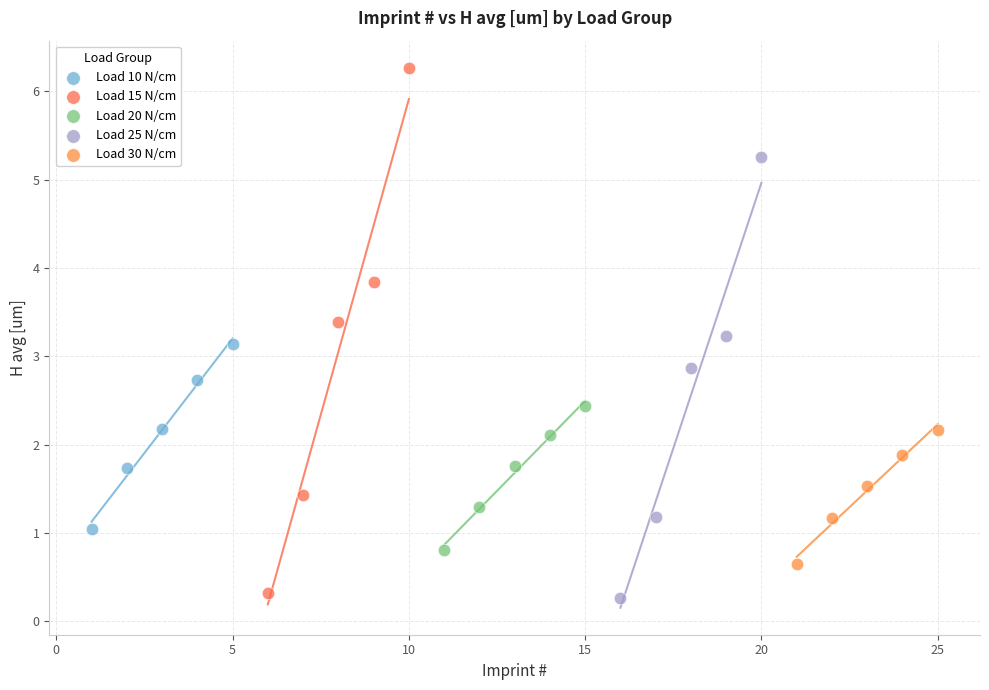

What are all the series names shown in the legend?

Load 10 N/cm, Load 15 N/cm, Load 20 N/cm, Load 25 N/cm, Load 30 N/cm